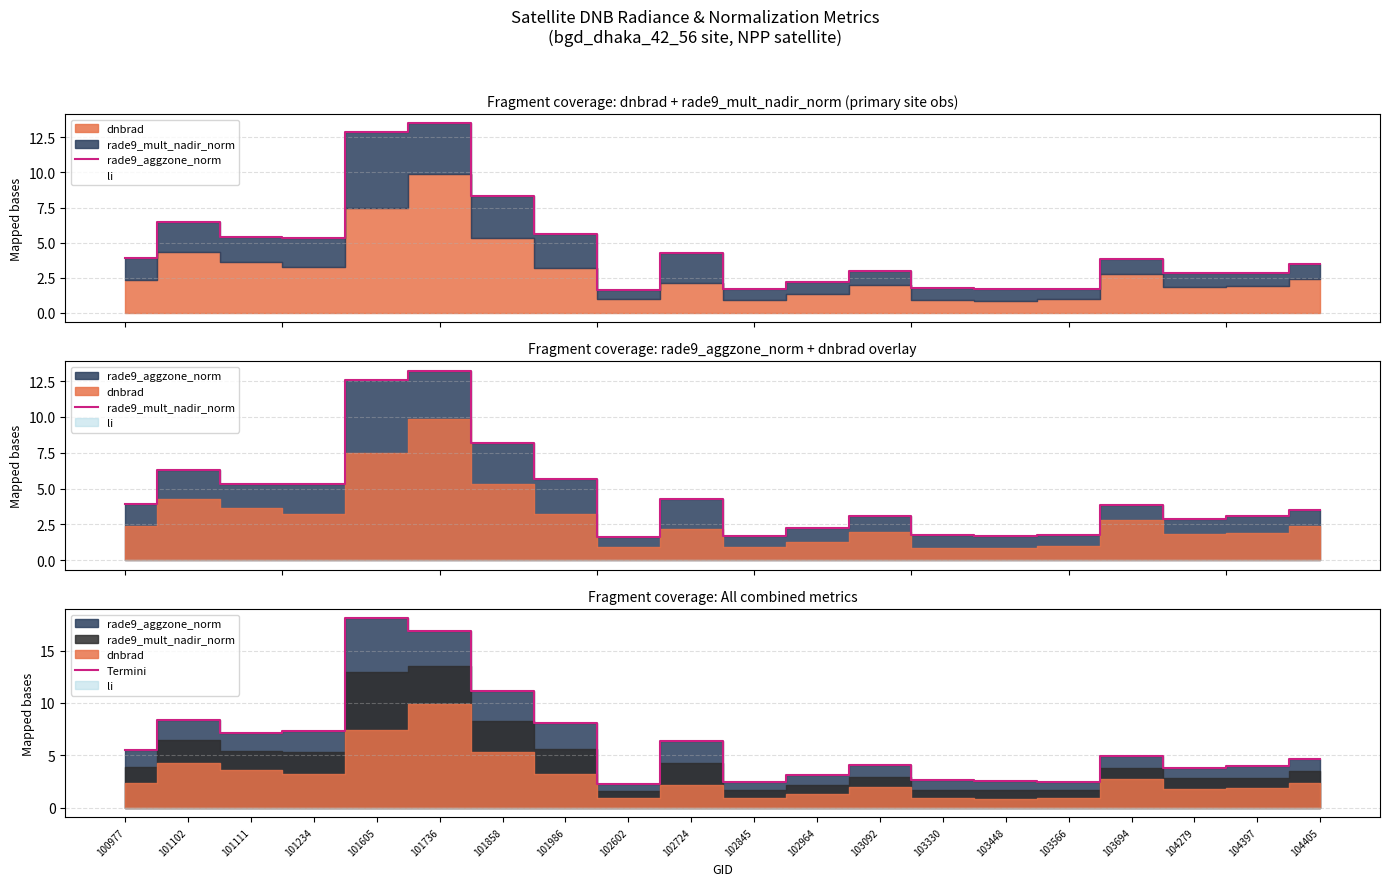

Does the chart have visible grid lines?

Yes